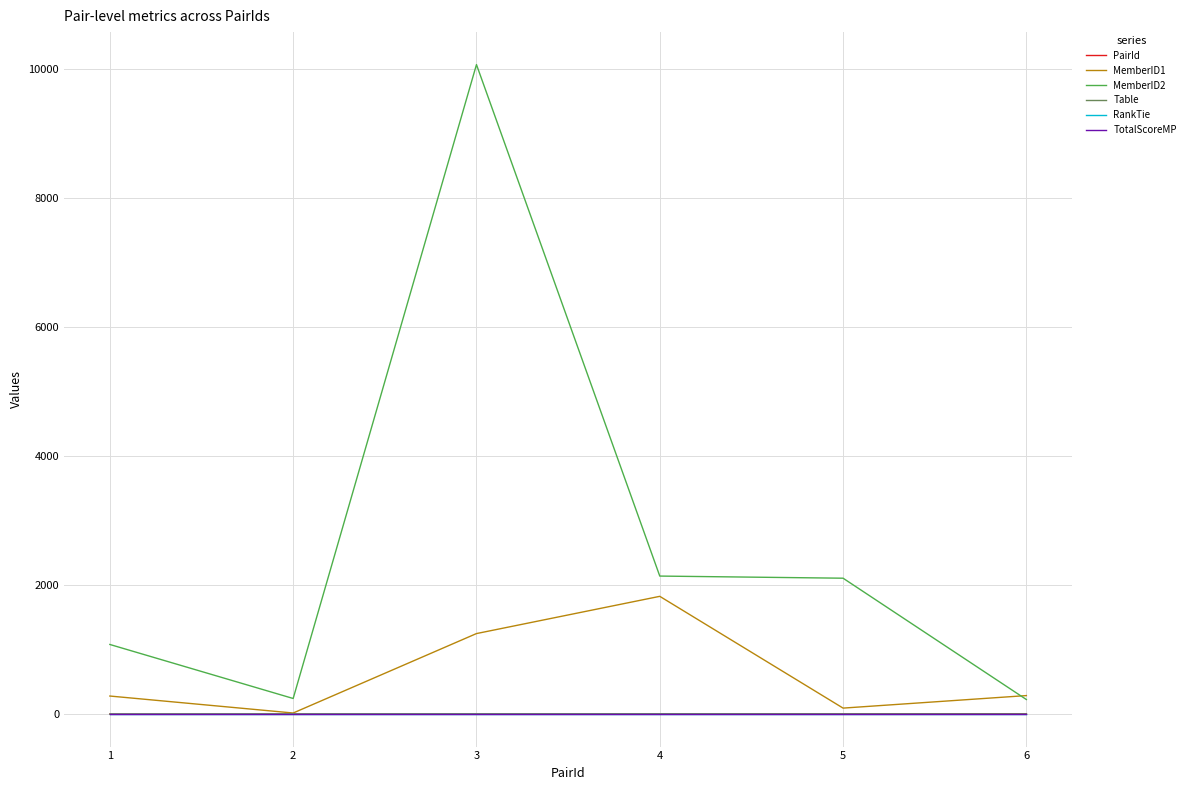

What is the greatest value displayed?

10065